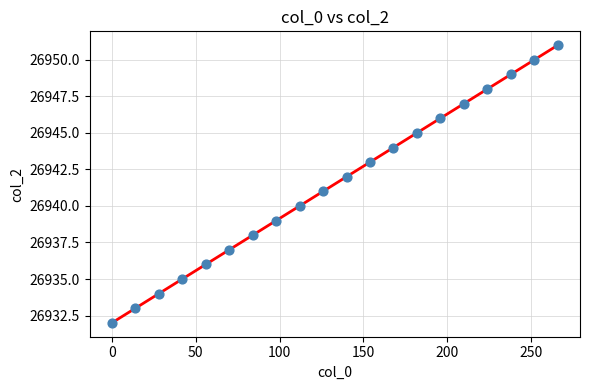

What is the range of Y values (max minus min)?

19